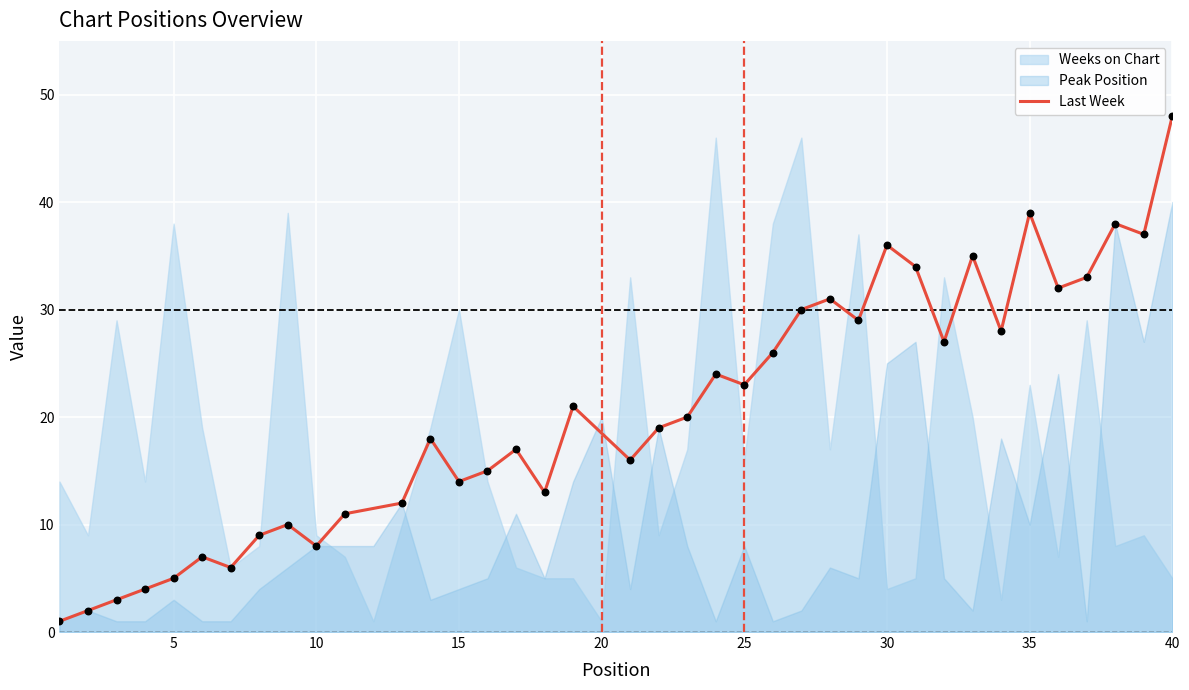

What is the highest value of the Last Week series?

48